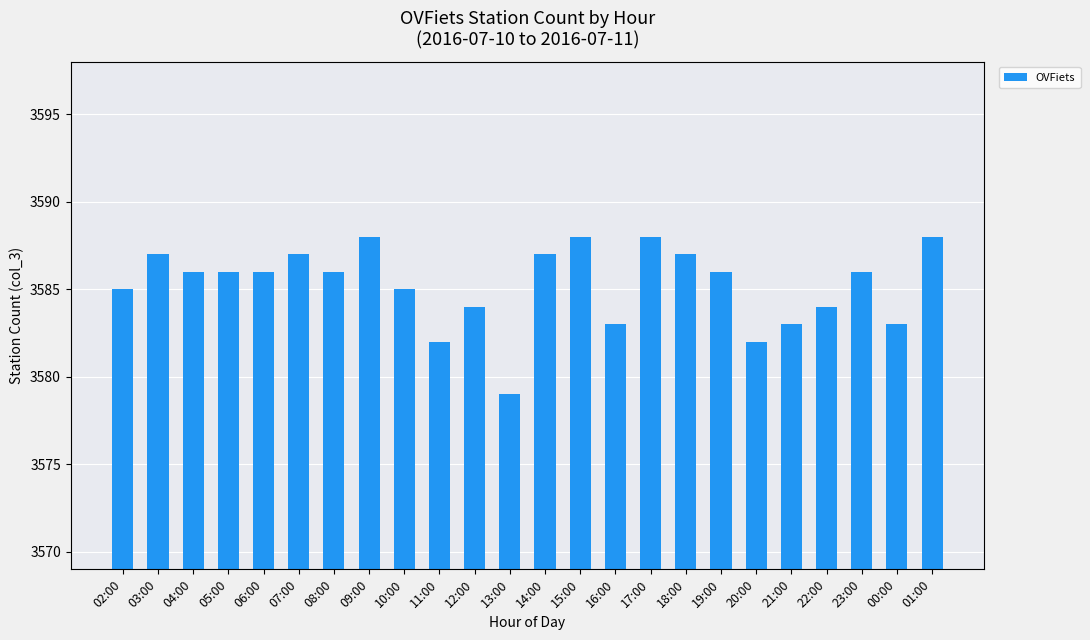

Does the chart contain stacked bars?

No